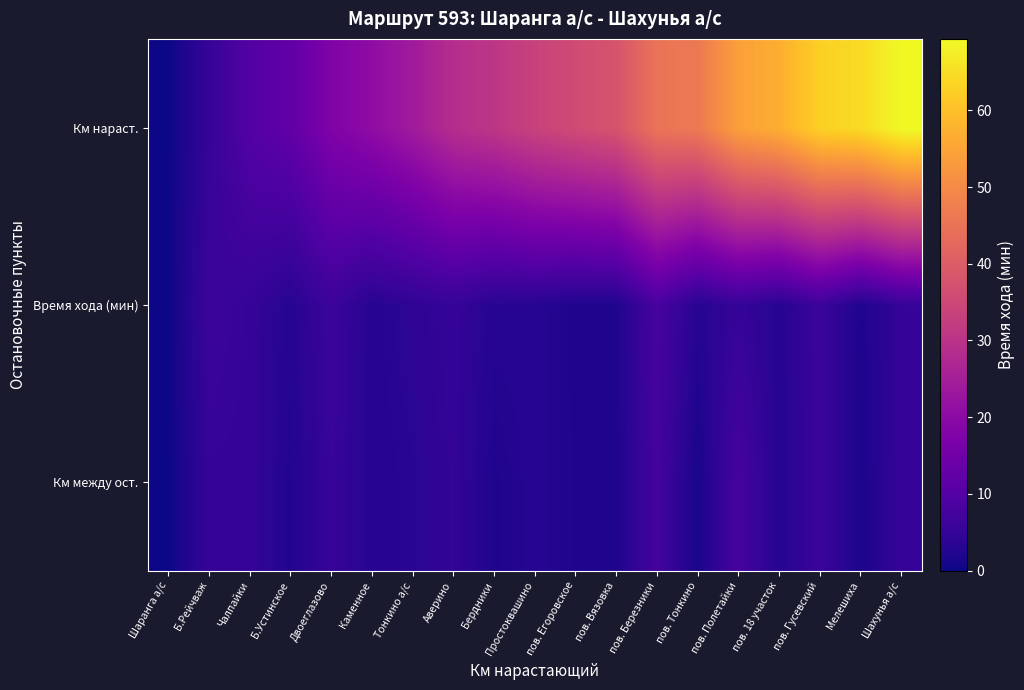

At Каменное, list the series in order from largest to smallest.

Км нараст., Время хода (мин), Км между ост.